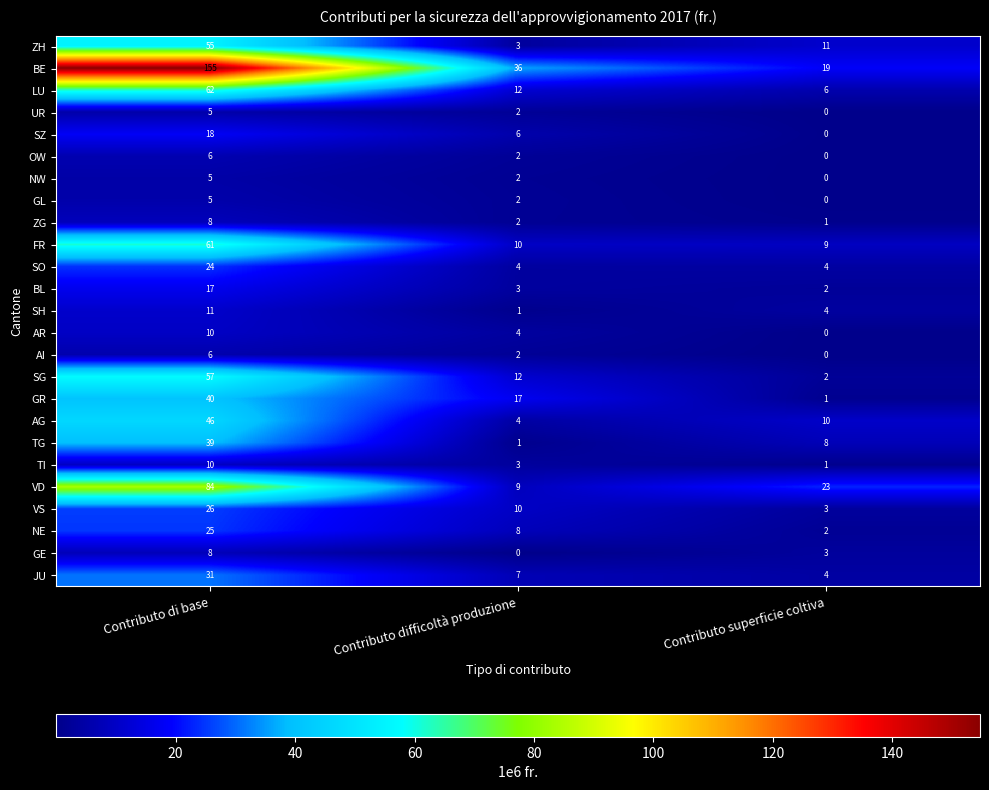

List the labels in order of AG value, largest first.

Contributo di base, Contributo superficie coltiva, Contributo difficoltà produzione